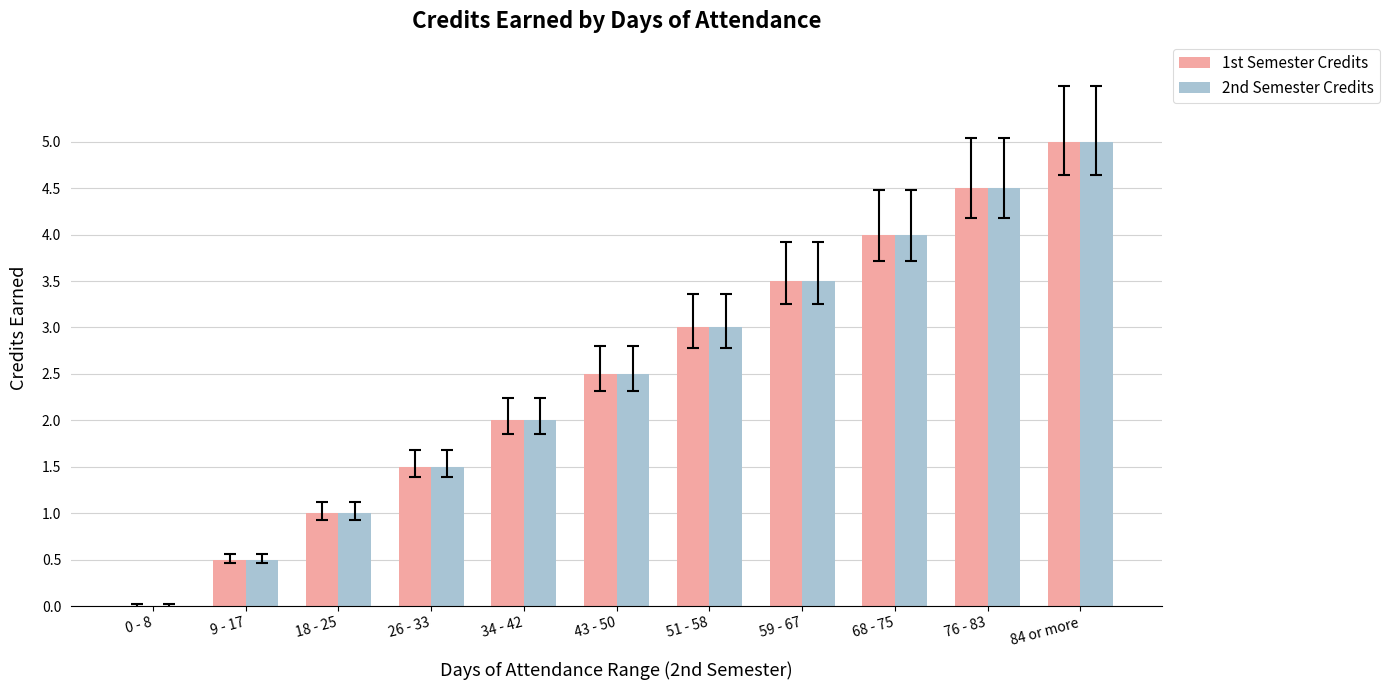

Does the chart contain stacked bars?

No